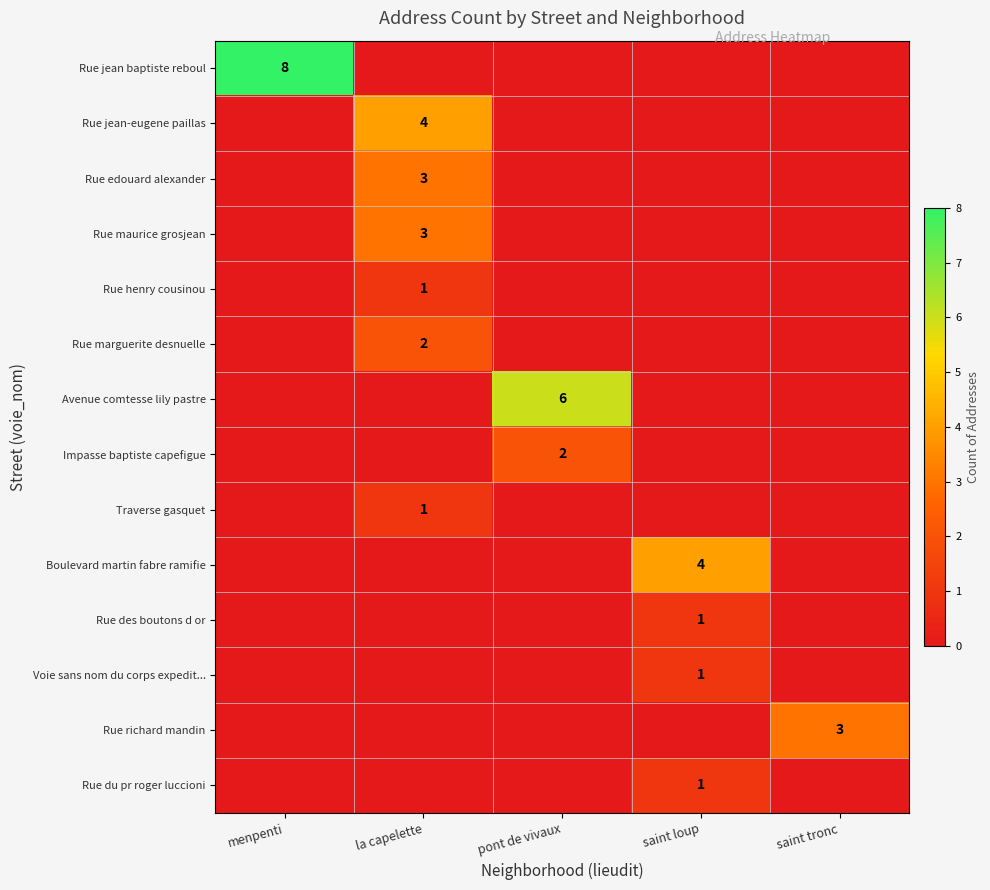

List the series in order of their peak value, lowest first.

Rue henry cousinou, Traverse gasquet, Rue des boutons d or, Voie sans nom du corps expedit..., Rue du pr roger luccioni, Rue marguerite desnuelle, Impasse baptiste capefigue, Rue edouard alexander, Rue maurice grosjean, Rue richard mandin, Rue jean-eugene paillas, Boulevard martin fabre ramifie, Avenue comtesse lily pastre, Rue jean baptiste reboul